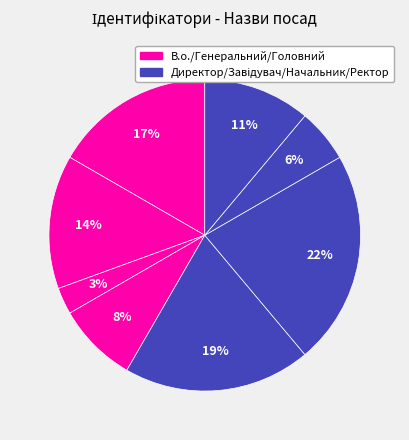

To the nearest percent, what is the difference between the largest and smallest slice percentages?

19%